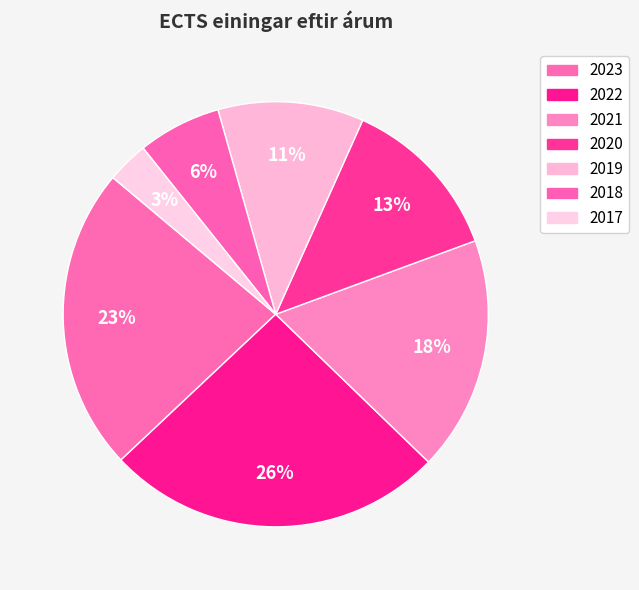

To the nearest percent, what is the difference between the 2020 and 2022 slice percentages?

13%